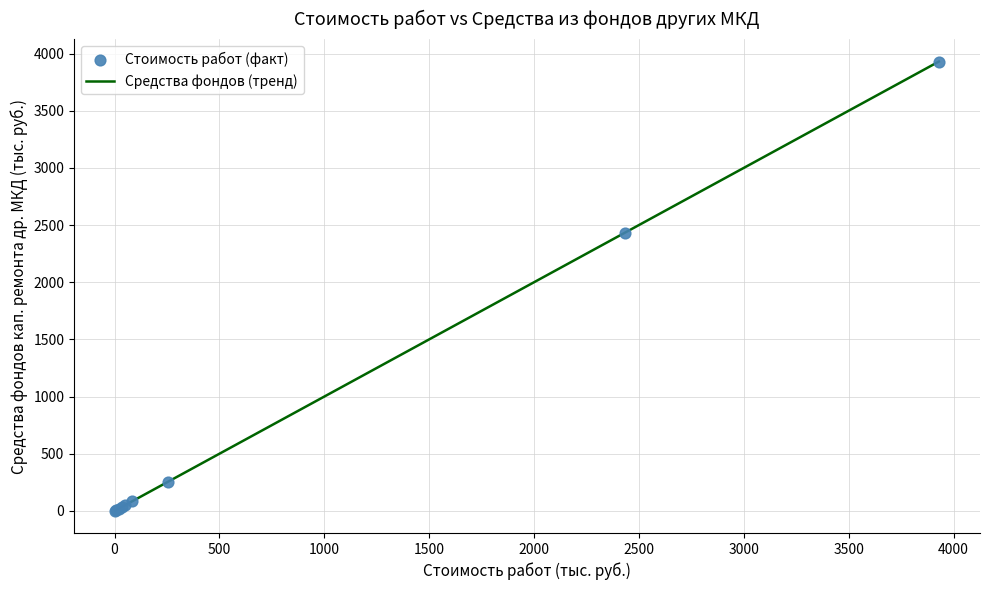

What is the difference between the maximum and minimum values?

3926.9